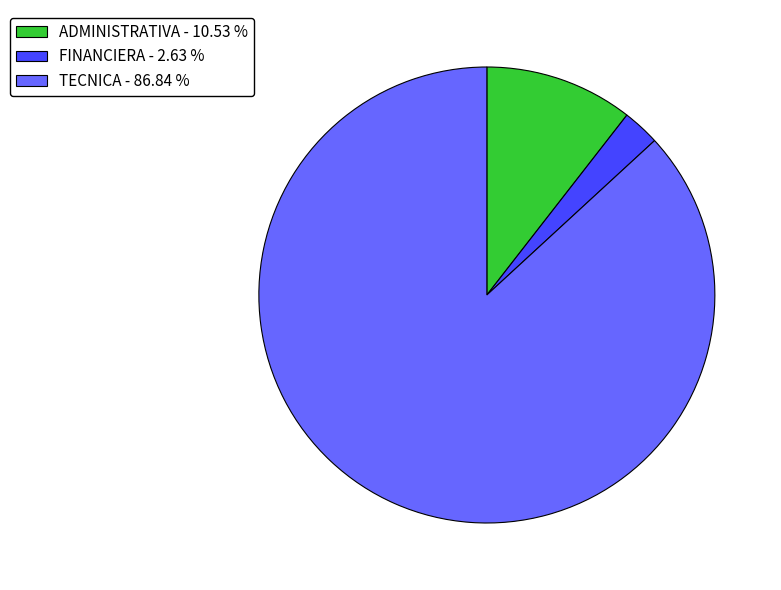

Do ADMINISTRATIVA - 10.53 % and TECNICA - 86.84 % together represent more than half of the pie?

Yes